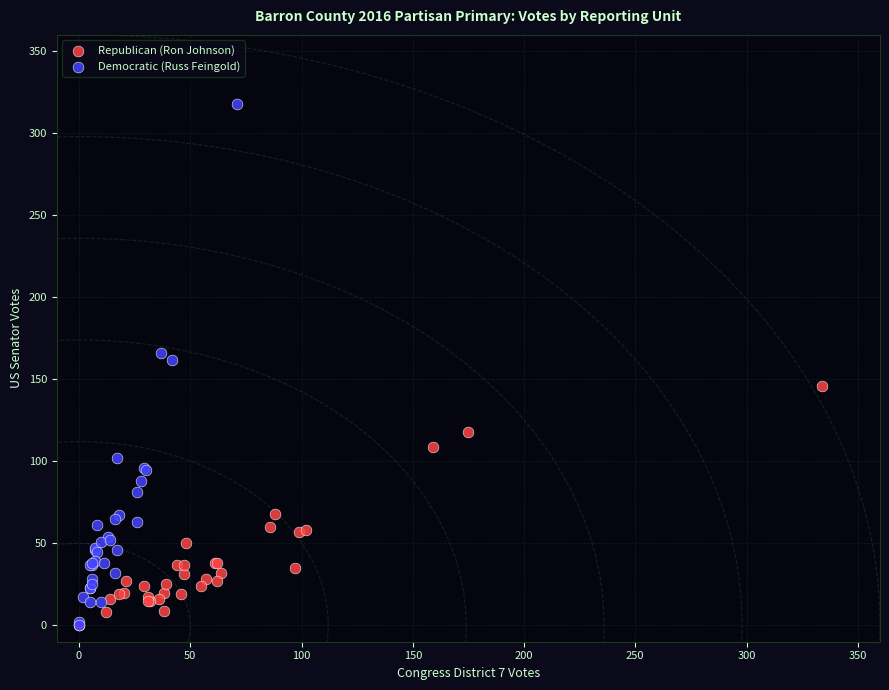

Which series has the widest spread of Y values?

Democratic (Russ Feingold)